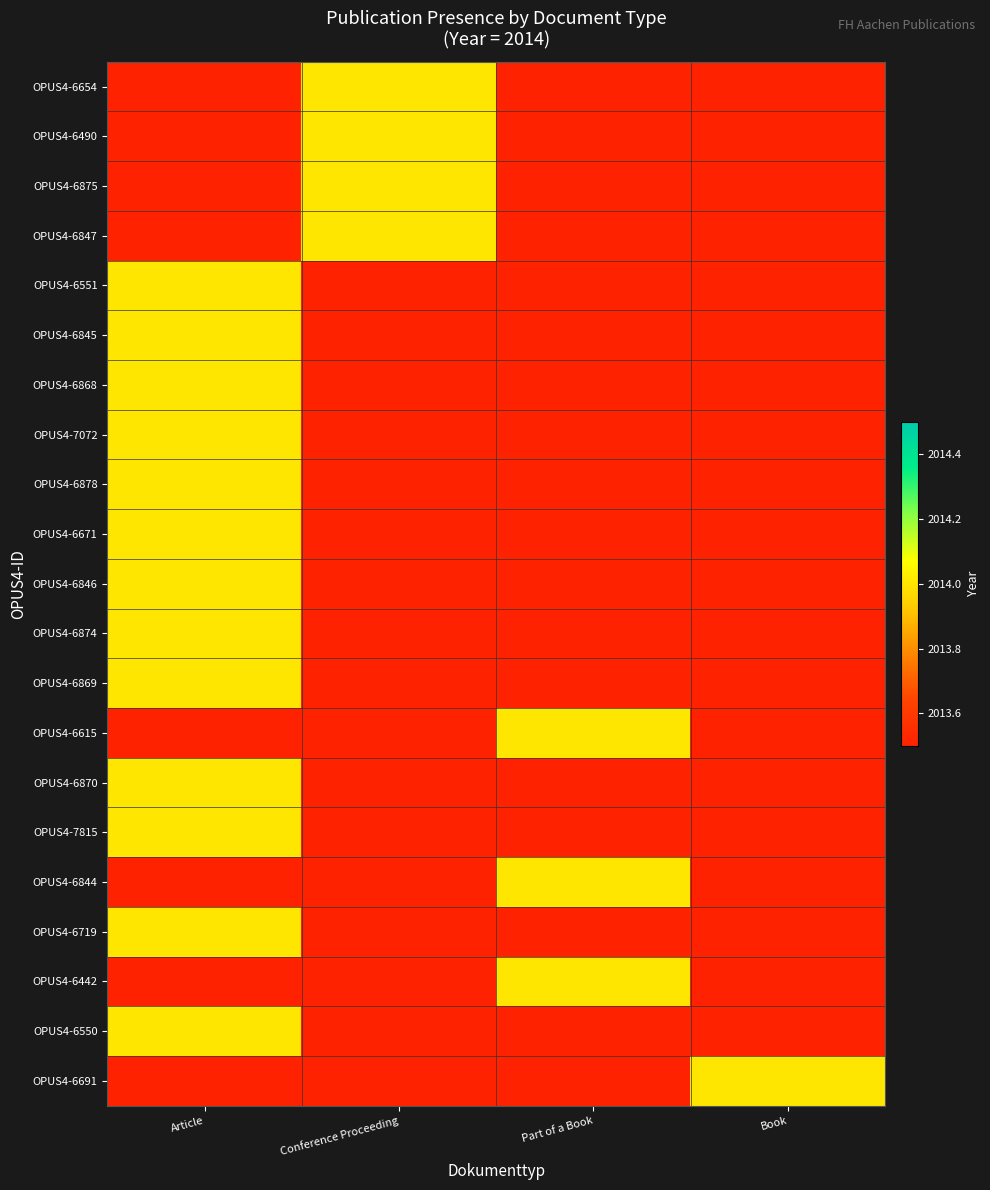

How many distinct data groups are displayed?

21